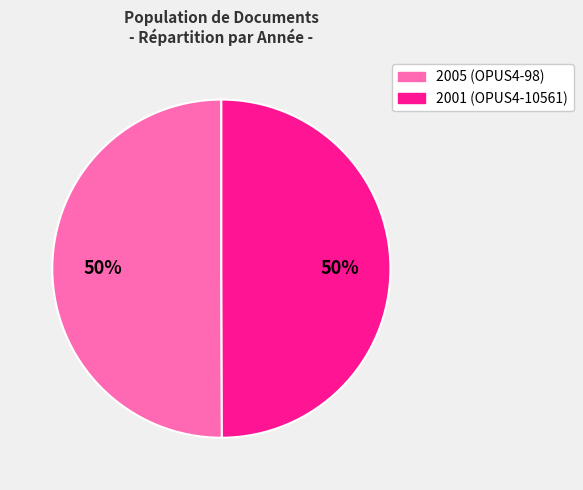

How many slices are in this pie chart?

2